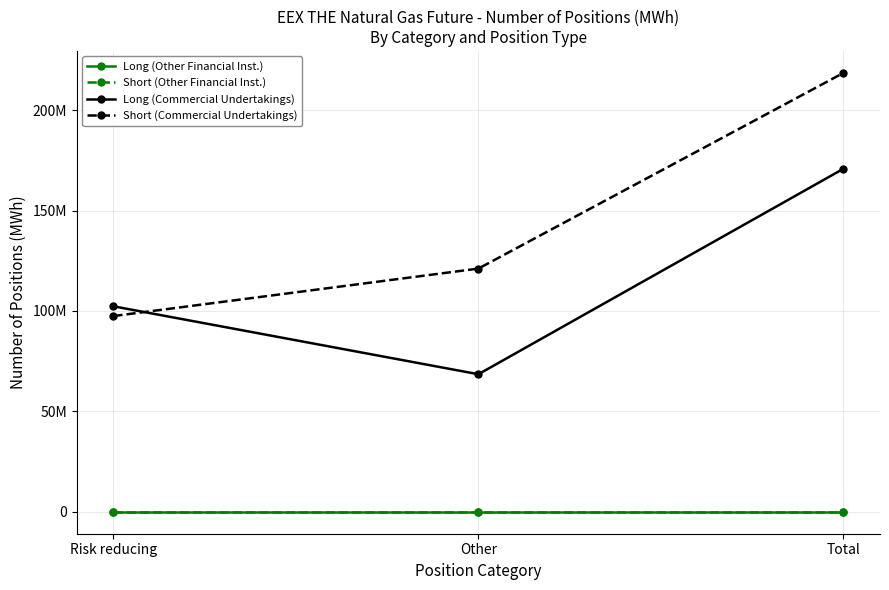

Is the value of Long (Commercial Undertakings) at Total greater than the value of Short (Commercial Undertakings) at Risk reducing?

Yes